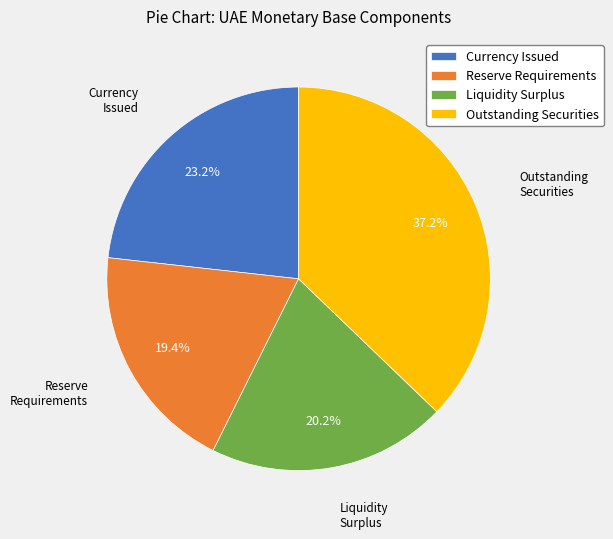

How many slices are in this pie chart?

4